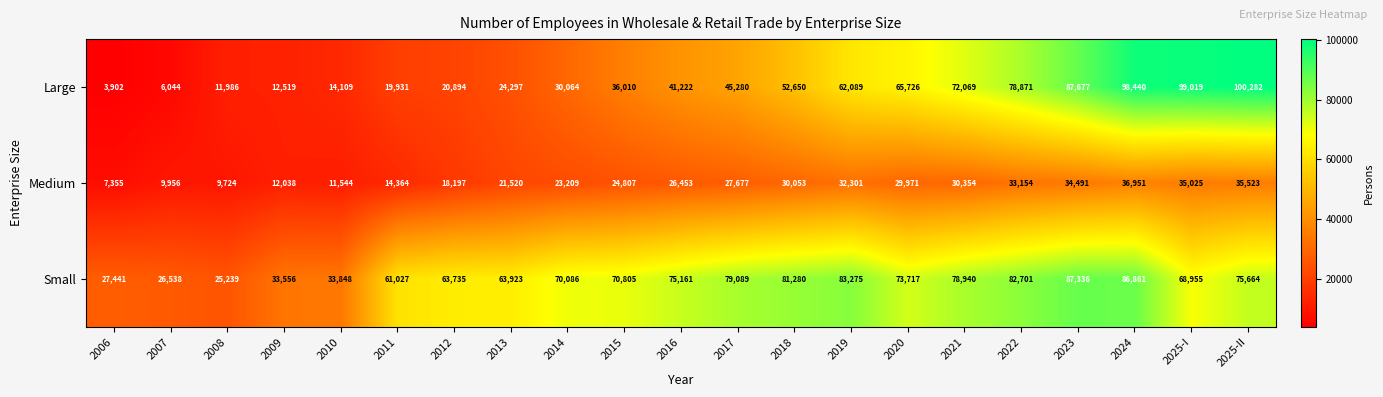

What is the total value across all series at 2013?

109740